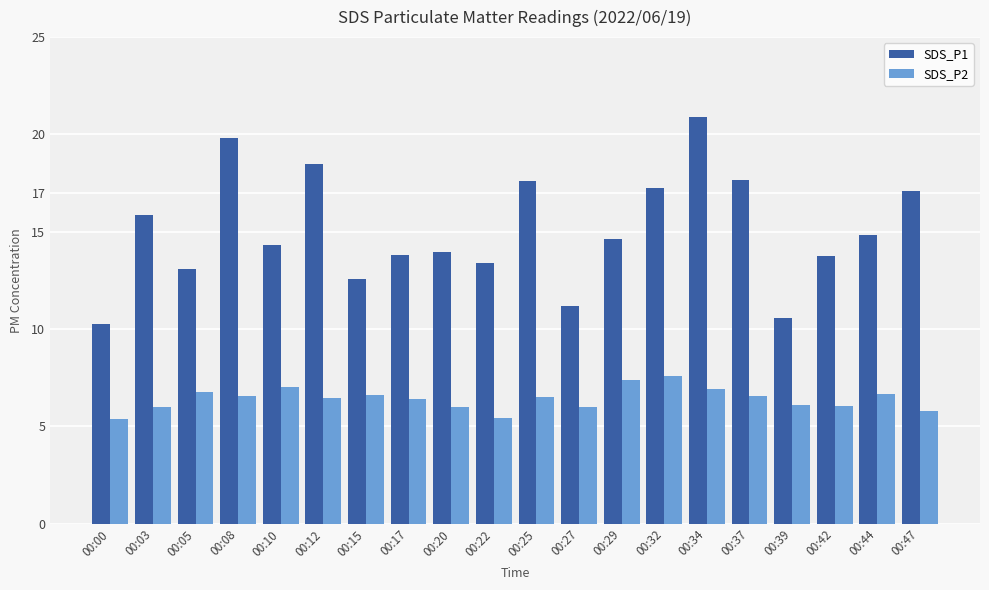

Count the number of data series in this chart.

2